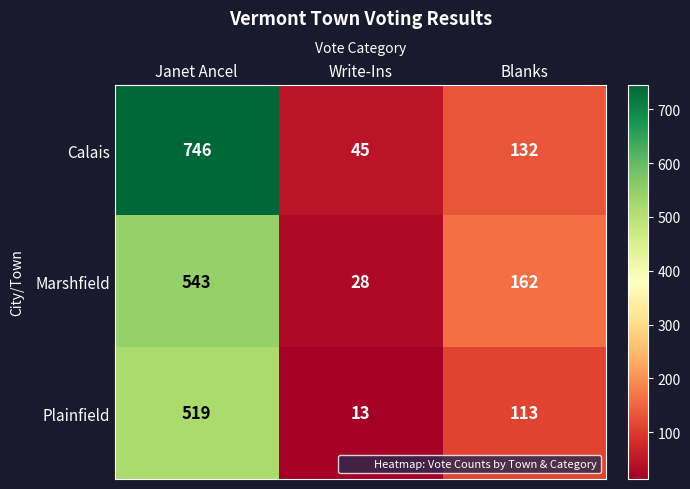

What is the maximum value shown in the chart?

746